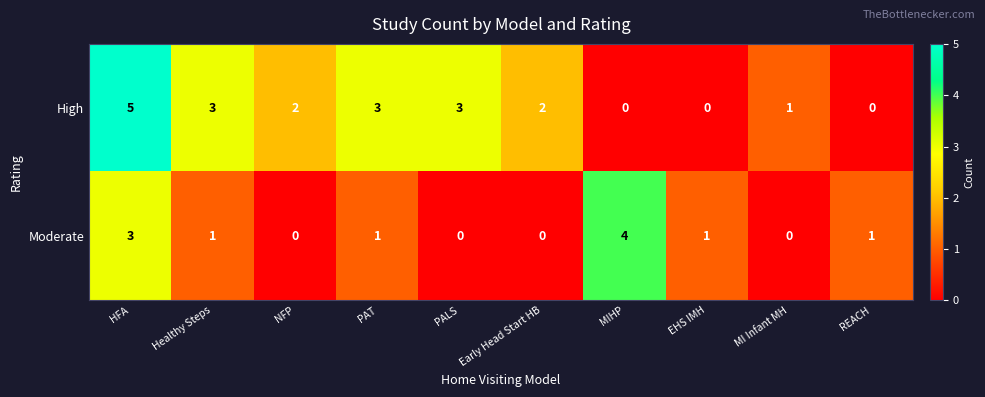

Is it true that High equals 2 at HFA?

False